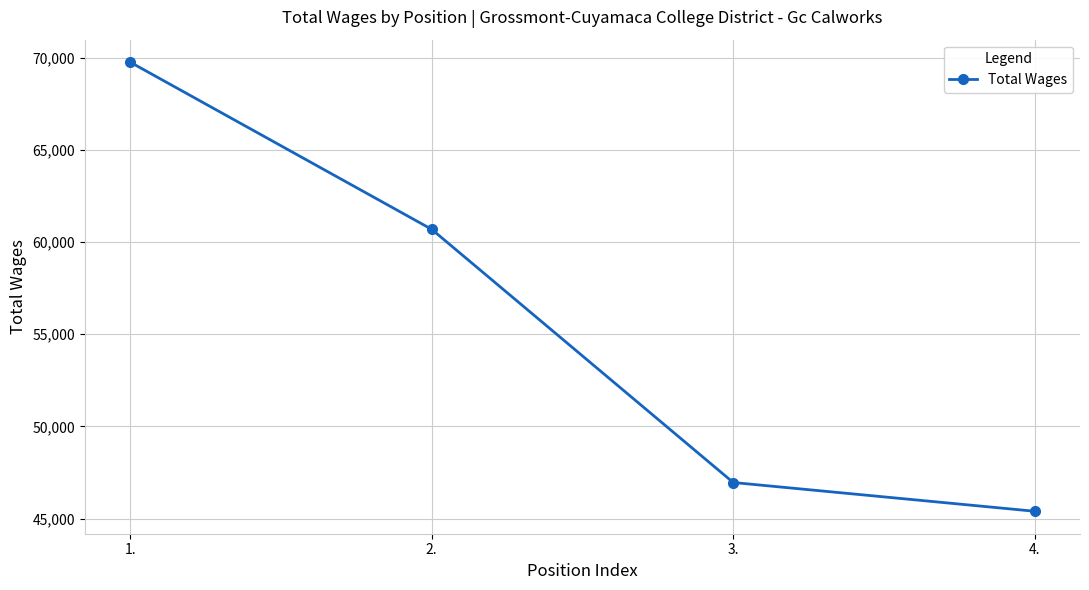

At which category does the chart reach its peak across all series?

1.